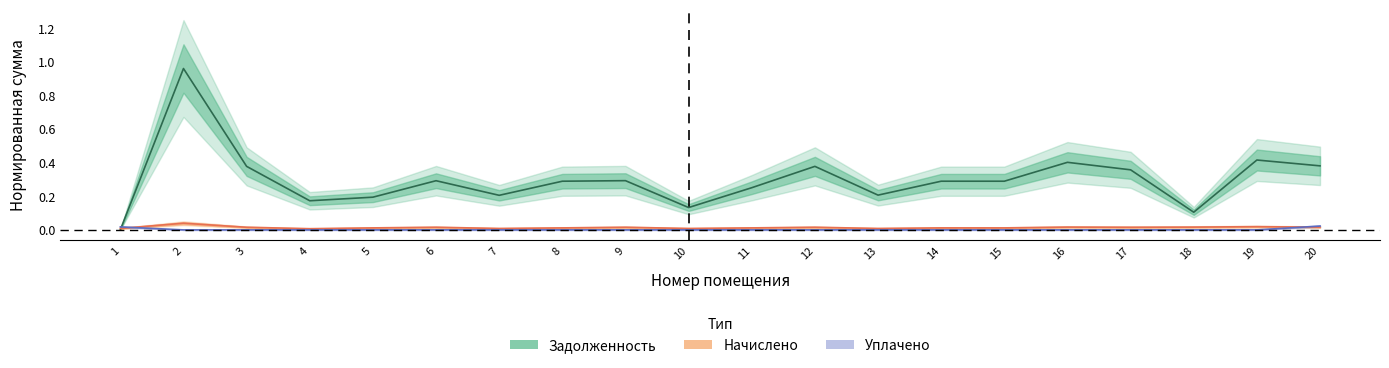

Is it true that zadolzhennost equals 0.5 at 15?

False